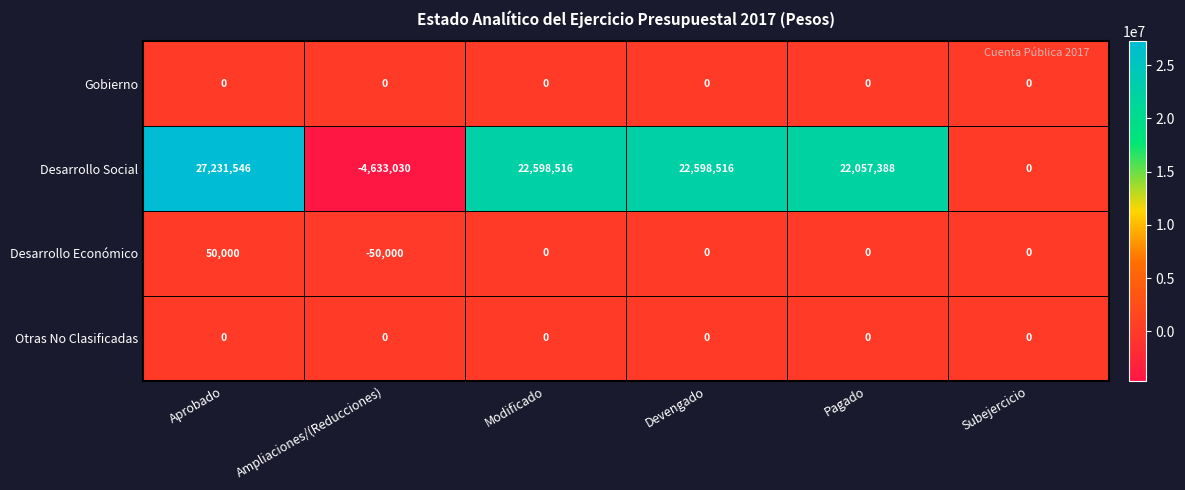

The value of Gobierno at Aprobado is 0. True or false?

True